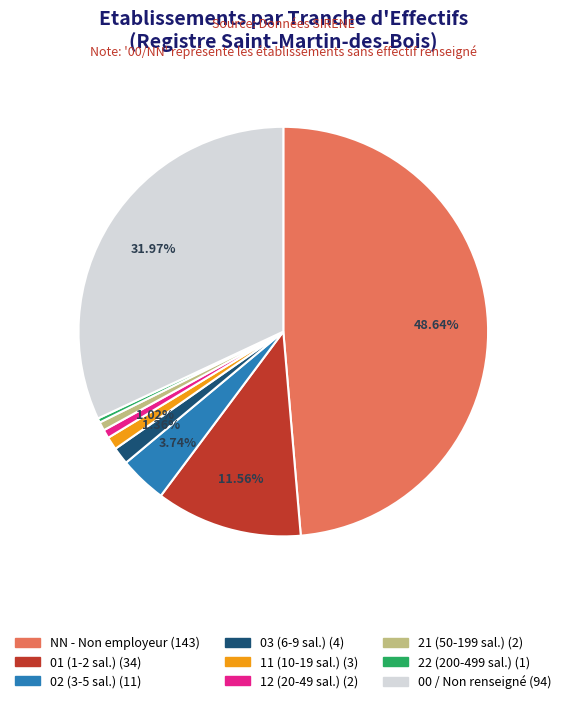

Does 12 account for over 50% of the chart?

No